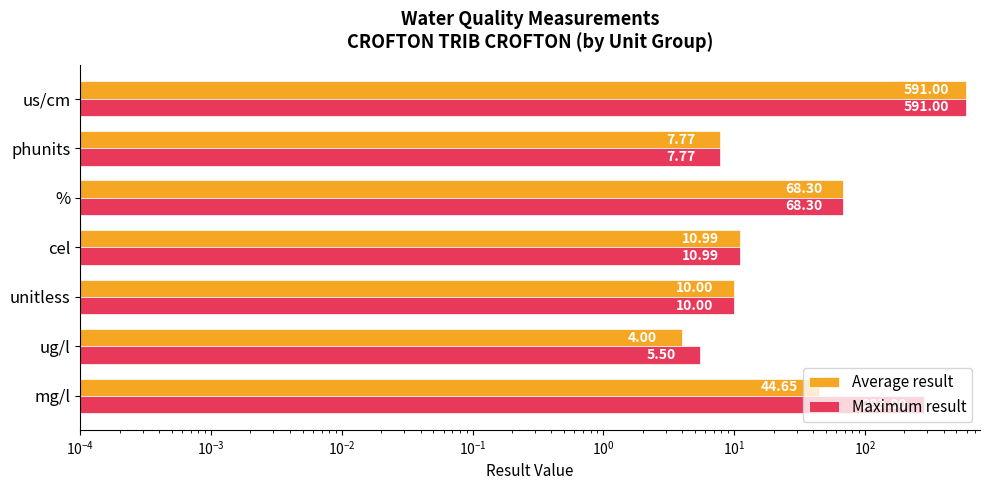

Reading right to left, what are all the values shown in this chart?

Average result: 591.0	7.8	68.3	11.0	10.0	4.0	44.7
Maximum result: 591.0	7.8	68.3	11.0	10.0	5.5	283.0